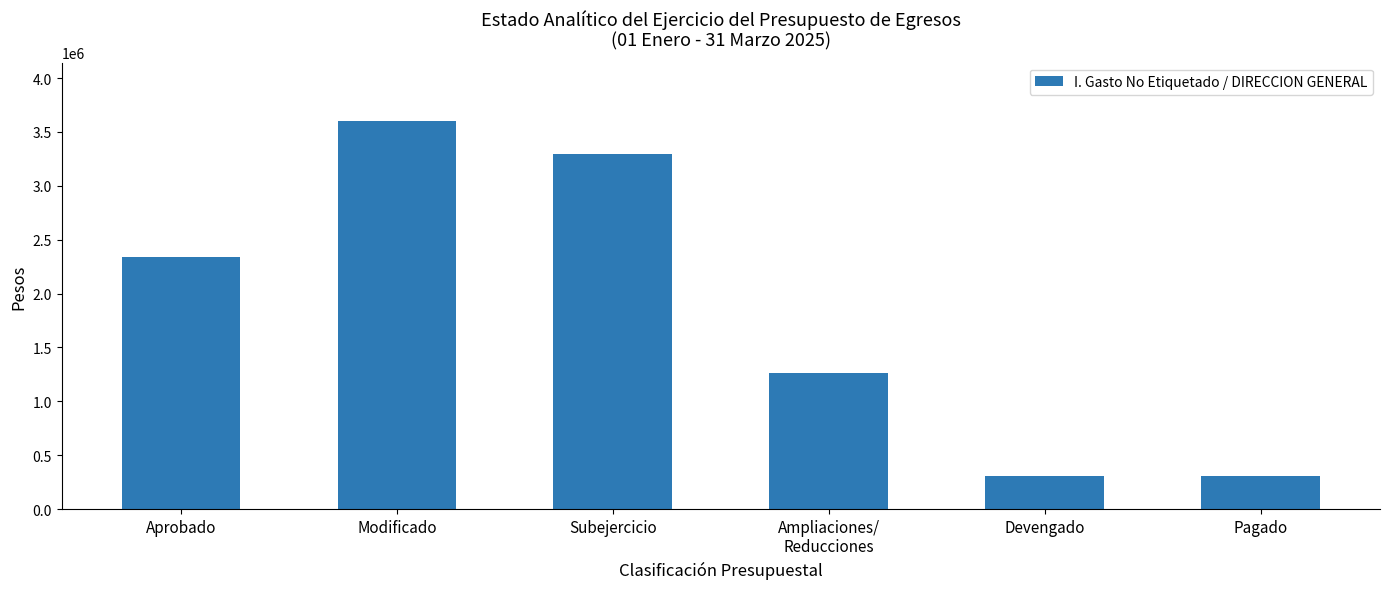

What is the change in value from Modificado to Ampliaciones/
Reducciones?

-2337224.3